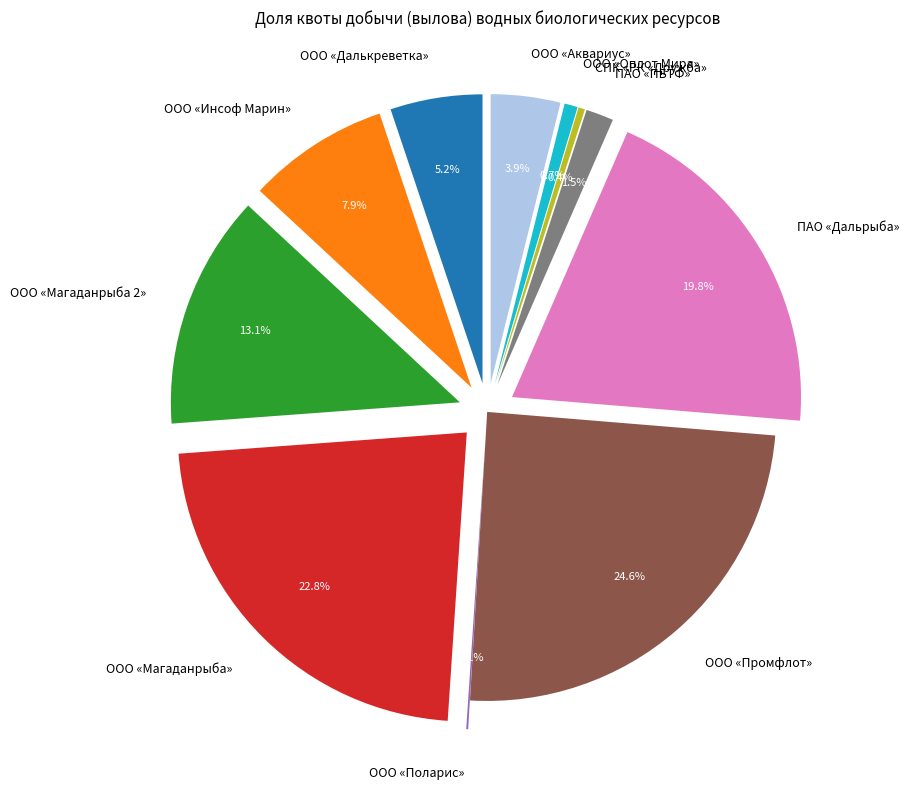

To the nearest percent, what is the difference between the ПАО «Дальрыба» and ООО «Оплот Мира» slice percentages?

19%